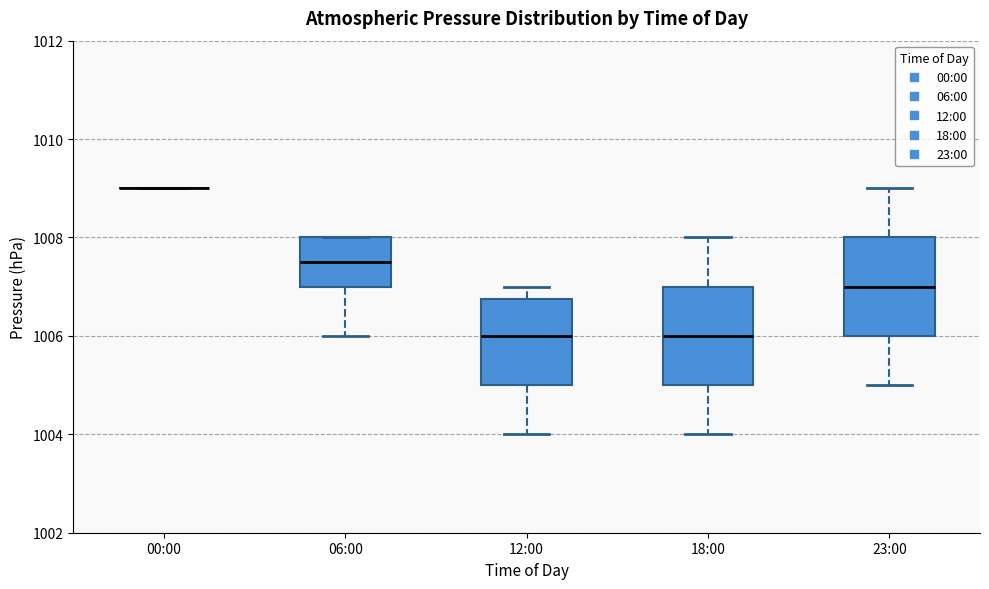

Where does the upper whisker of the box for 23:00 end on the y-axis? The values are not printed on the chart, so give them approximately, as read against the axis.

1009.0